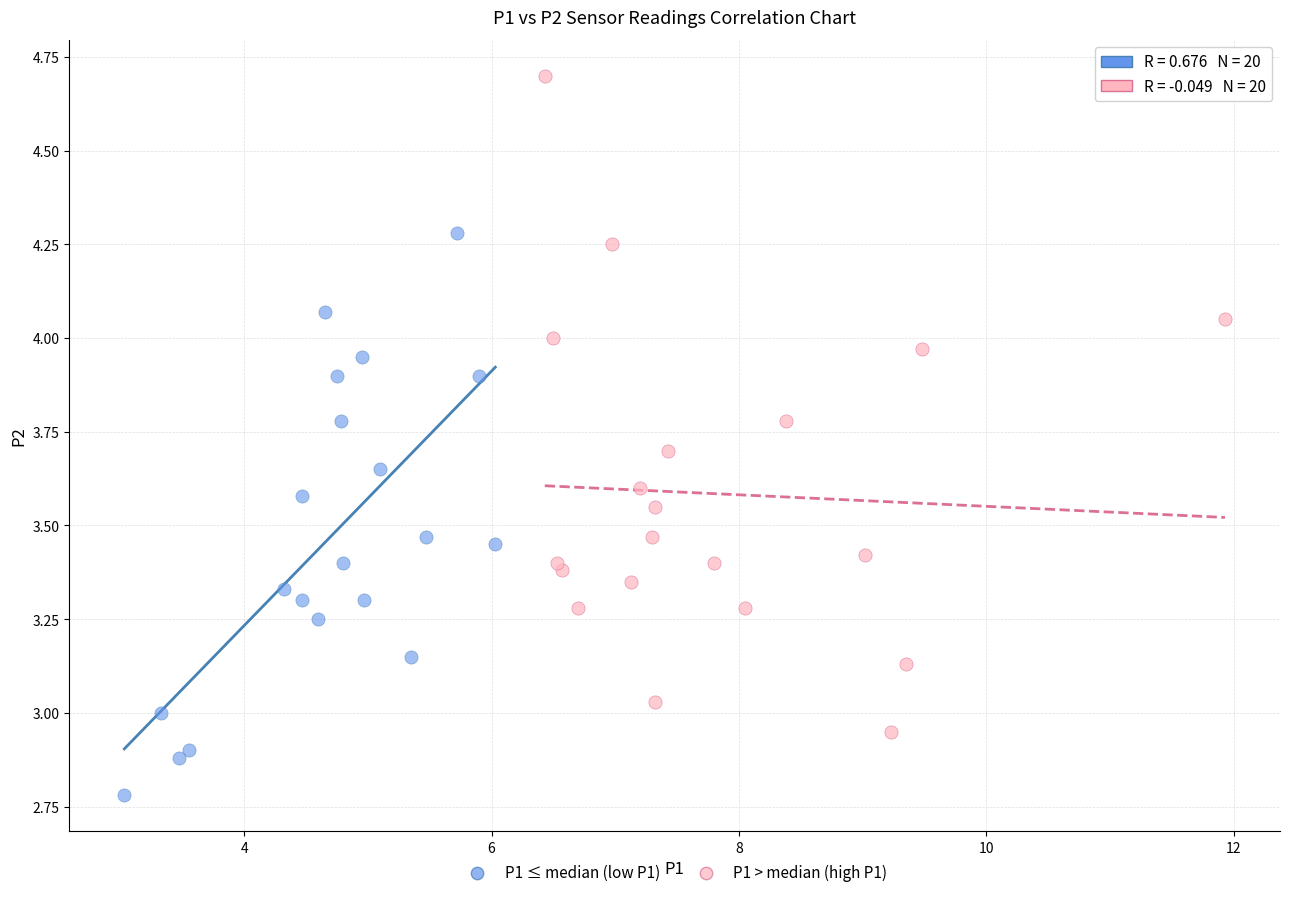

Which series has the widest spread of Y values?

P1 > median (high P1)